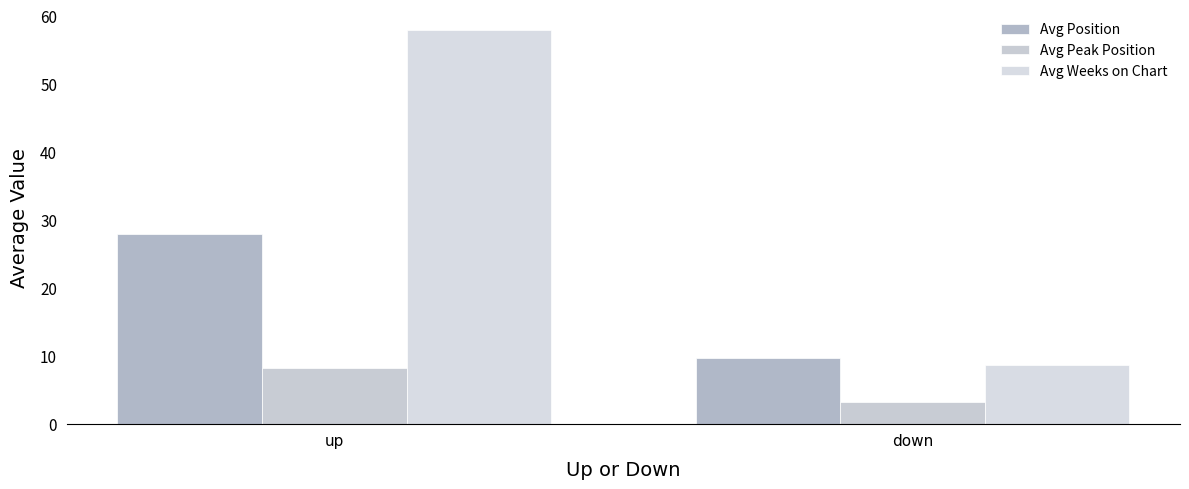

Rank the series by their average value, from highest to lowest.

Avg Weeks on Chart, Avg Position, Avg Peak Position